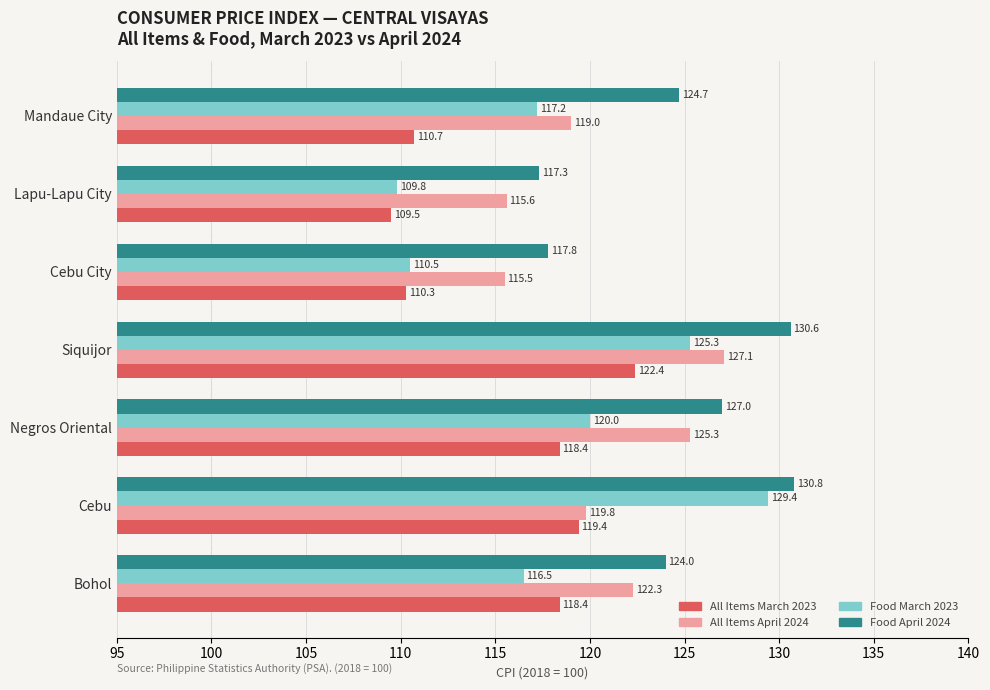

At which category is the sum across all series the highest?

Siquijor